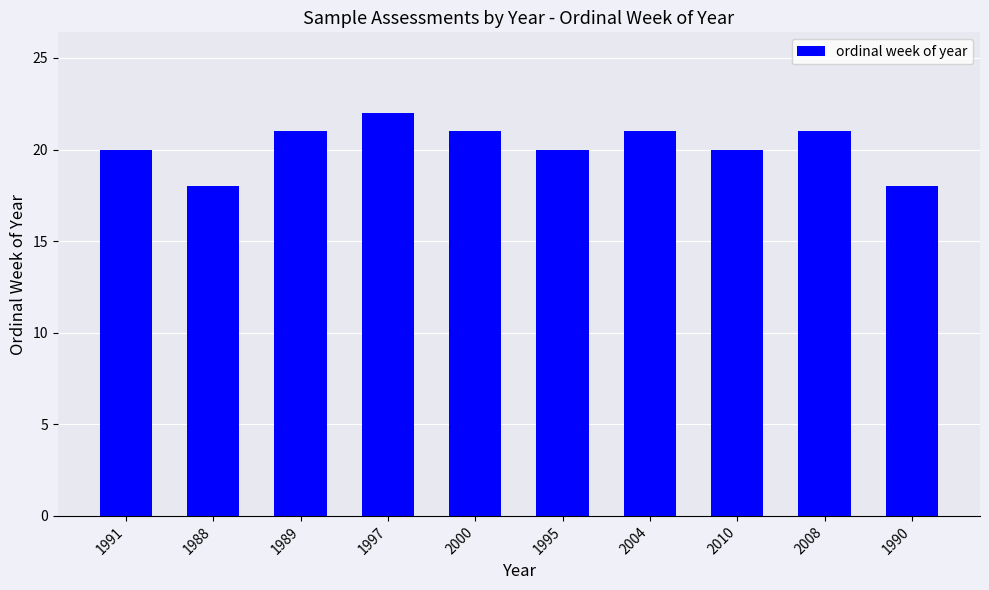

Are the bars horizontal?

No